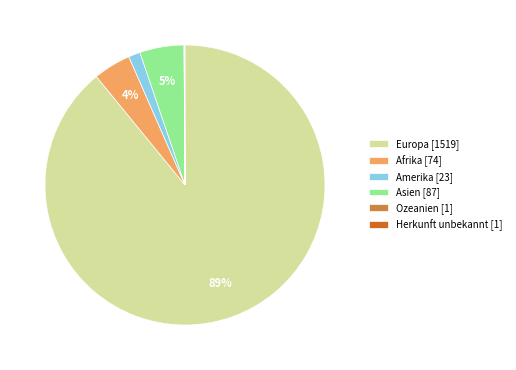

Is Europa [1519] the majority of the pie?

Yes